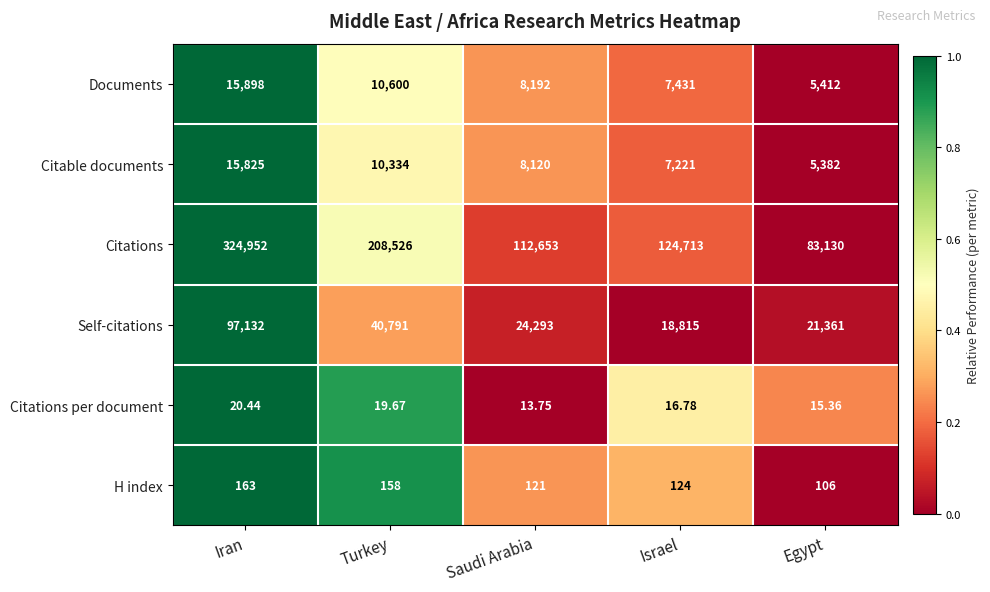

Between Israel and Egypt, which series saw the biggest shift?

Citations